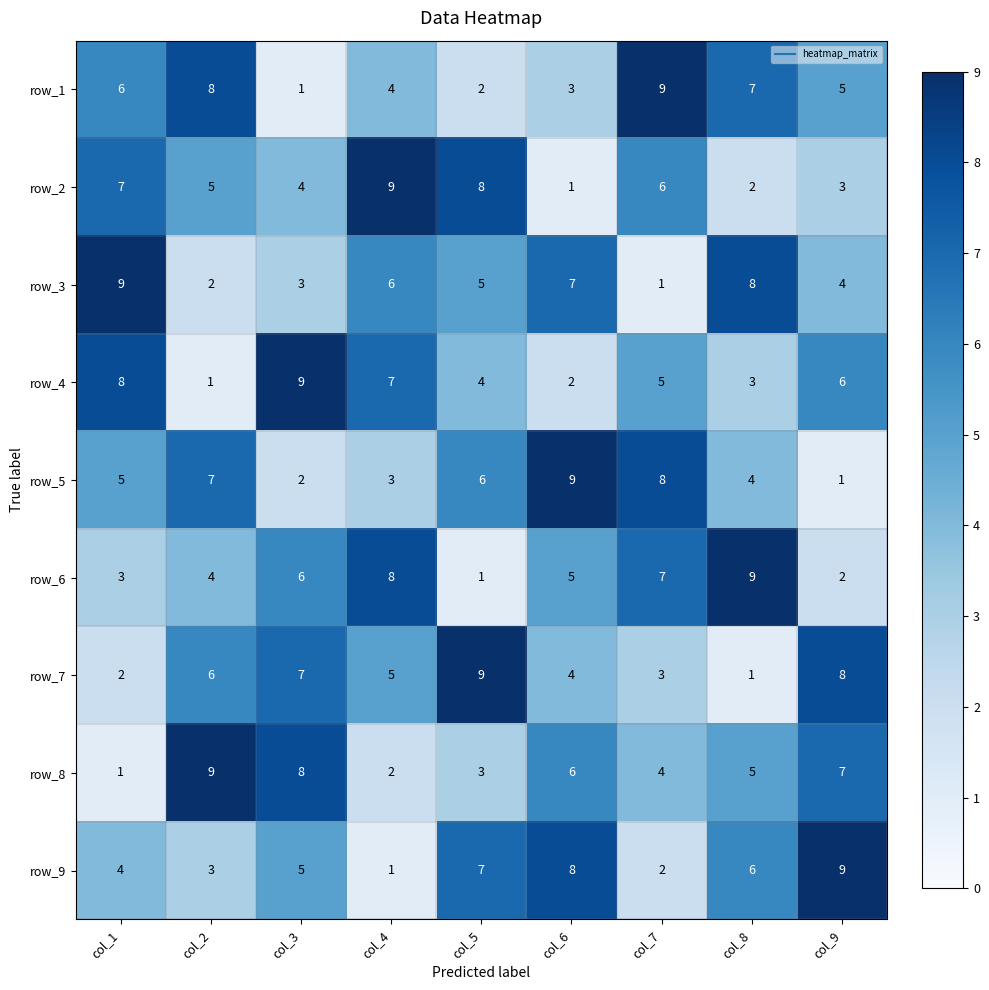

How many distinct data groups are displayed?

9